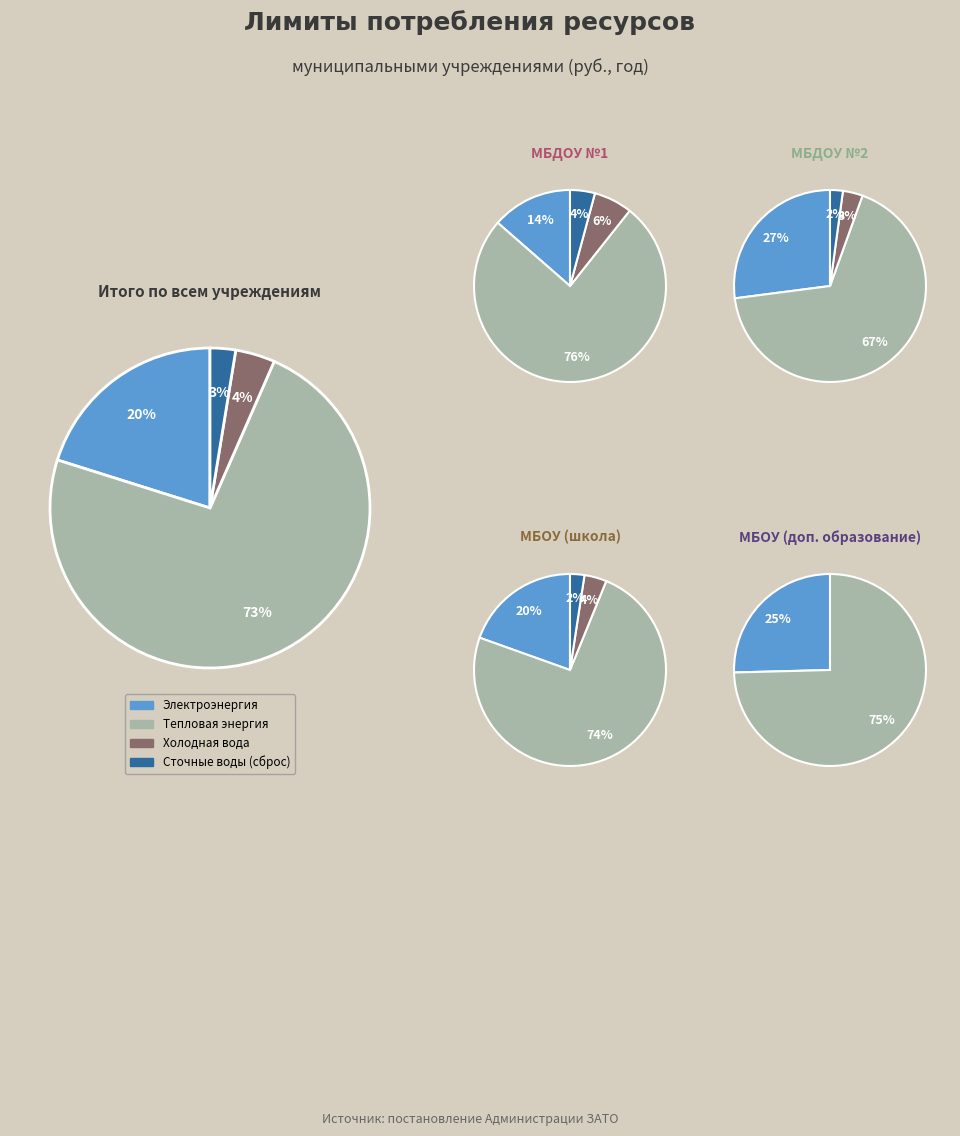

What is the change in value from Тепловая энергия to Холодная вода?

-1797017.0